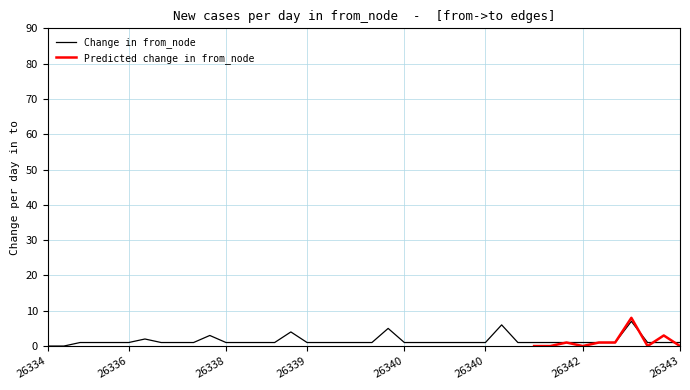

Which series has the largest total across all categories?

from